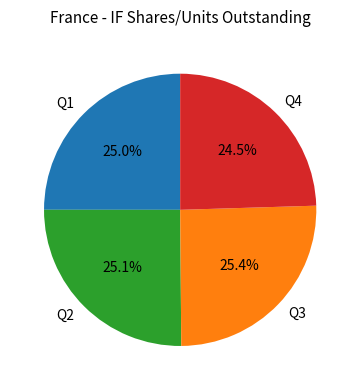

Does any single category account for the majority?

No